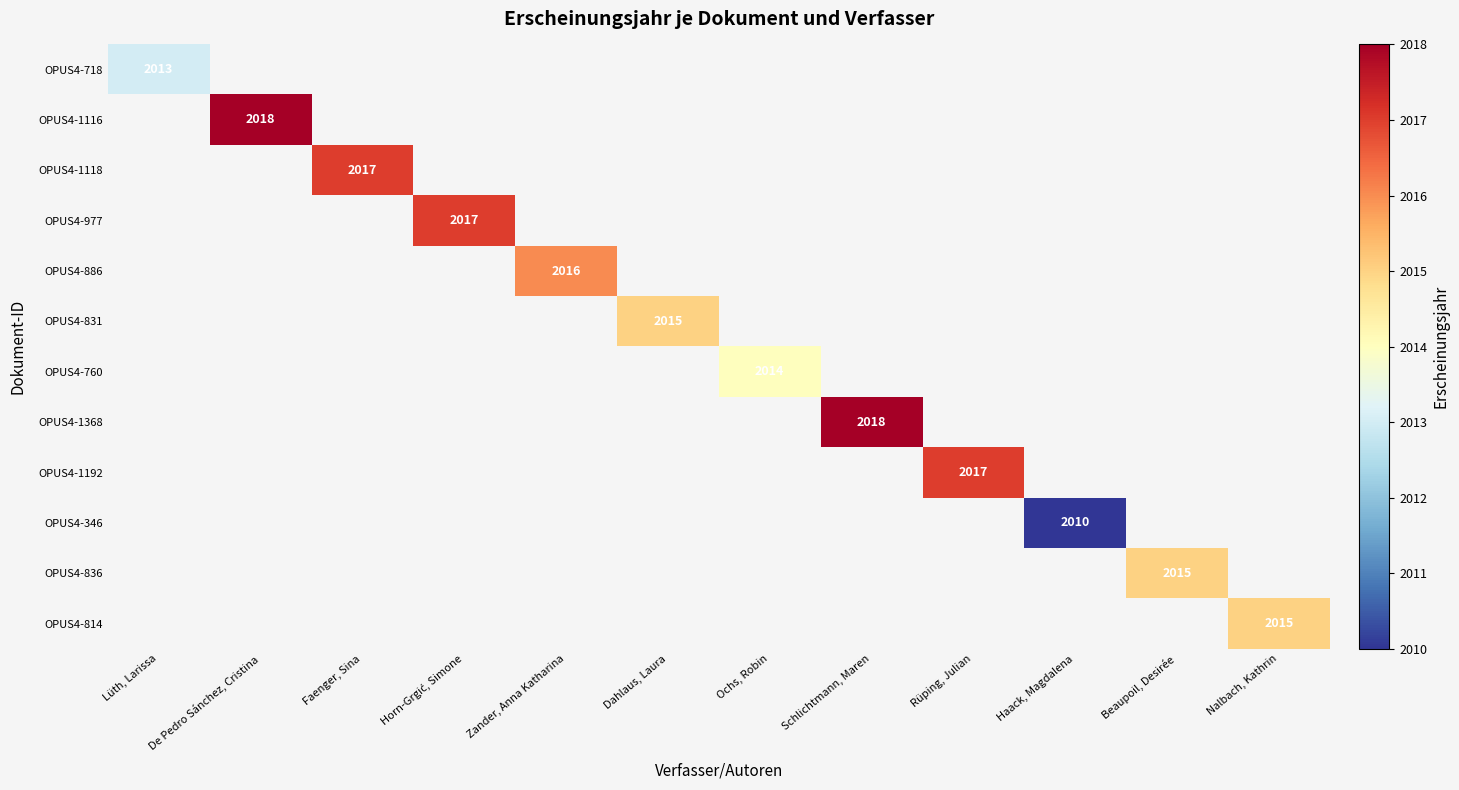

Count the number of categories in the chart.

12